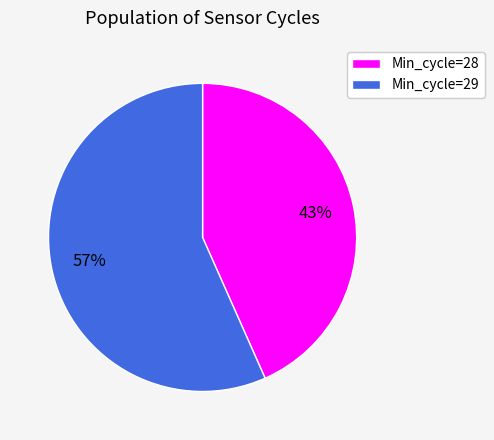

Which has a higher value, Min_cycle=29 or Min_cycle=28?

Min_cycle=29